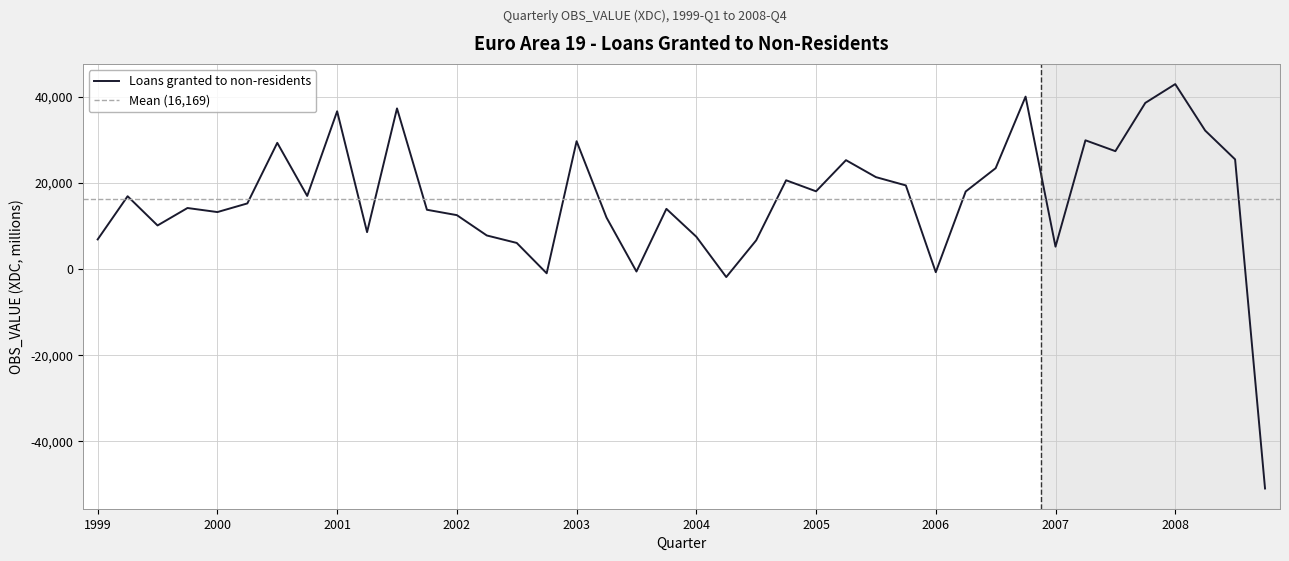

How many lines are shown in the chart?

1